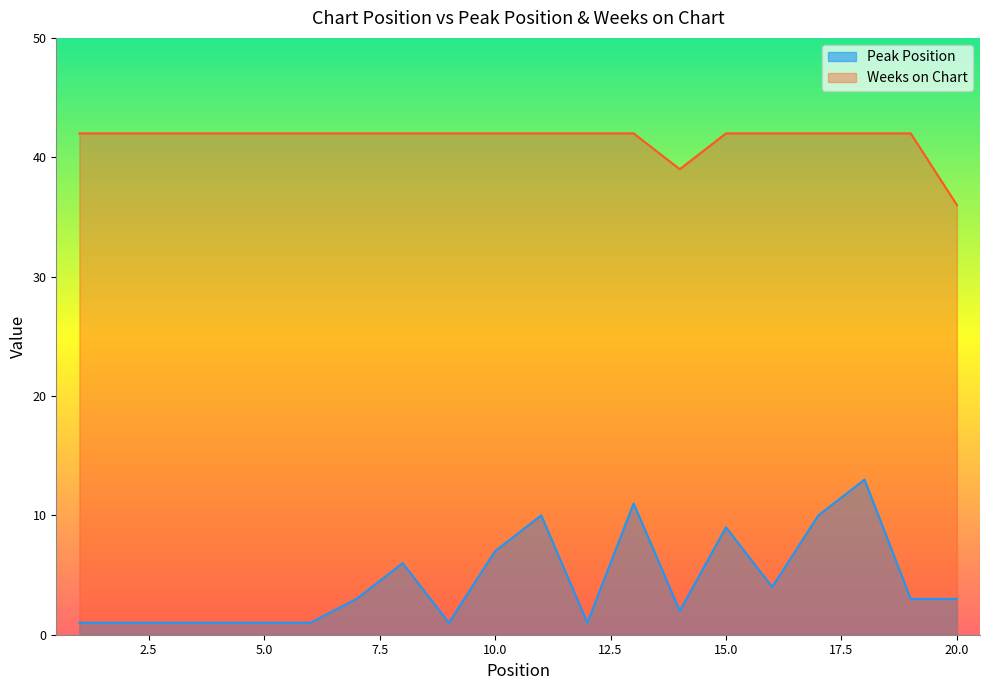

Reading left to right, list all the values displayed in this chart.

Peak Position: 1=1	2=1	3=1	4=1	5=1	6=1	7=3	8=6	9=1	10=7	11=10	12=1	13=11	14=2	15=9	16=4	17=10	18=13	19=3	20=3
Weeks on Chart: 1=42	2=42	3=42	4=42	5=42	6=42	7=42	8=42	9=42	10=42	11=42	12=42	13=42	14=39	15=42	16=42	17=42	18=42	19=42	20=36